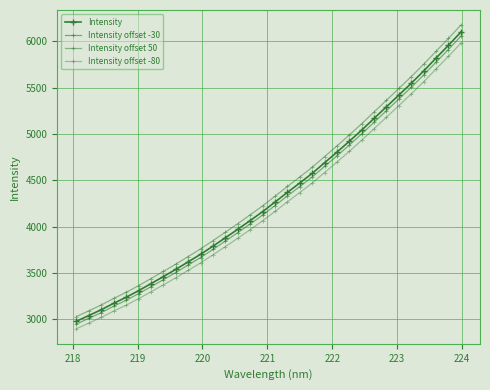

Reading left to right, what are all the values shown in this chart?

Intensity: 2981.6	3043.0	3106.0	3174.8	3239.4	3310.7	3386.3	3462.3	3540.2	3621.2	3703.2	3791.0	3881.3	3972.9	4066.7	4162.6	4265.9	4370.5	4471.8	4575.1	4690.1	4804.4	4921.7	5042.6	5168.6	5293.9	5420.3	5546.9	5679.2	5818.6	5955.7	6098.5
Intensity offset -30: 2951.6	3012.5	3075.0	3143.4	3207.5	3278.3	3353.4	3429.0	3506.4	3586.8	3668.4	3755.7	3845.5	3936.6	4030.0	4125.4	4228.2	4332.2	4433.1	4535.9	4650.4	4764.2	4881.0	5001.4	5127.0	5251.8	5377.7	5503.9	5635.7	5774.5	5911.2	6053.5
Intensity offset 50: 3031.6	3093.8	3157.6	3227.2	3292.6	3364.7	3441.1	3518.0	3596.7	3678.4	3761.3	3849.9	3941.0	4033.4	4128.0	4224.7	4328.8	4434.2	4536.3	4640.4	4756.2	4871.3	4989.4	5111.1	5237.9	5364.1	5491.3	5618.7	5751.8	5892.0	6029.9	6173.5
Intensity offset -80: 2901.6	2961.7	3023.4	3091.0	3154.2	3224.2	3298.5	3373.3	3449.9	3529.6	3610.3	3696.8	3785.8	3876.1	3968.7	4063.3	4165.3	4268.5	4368.6	4470.6	4584.2	4697.3	4813.3	4932.9	5057.6	5181.6	5306.7	5432.1	5563.1	5701.2	5837.0	5978.5